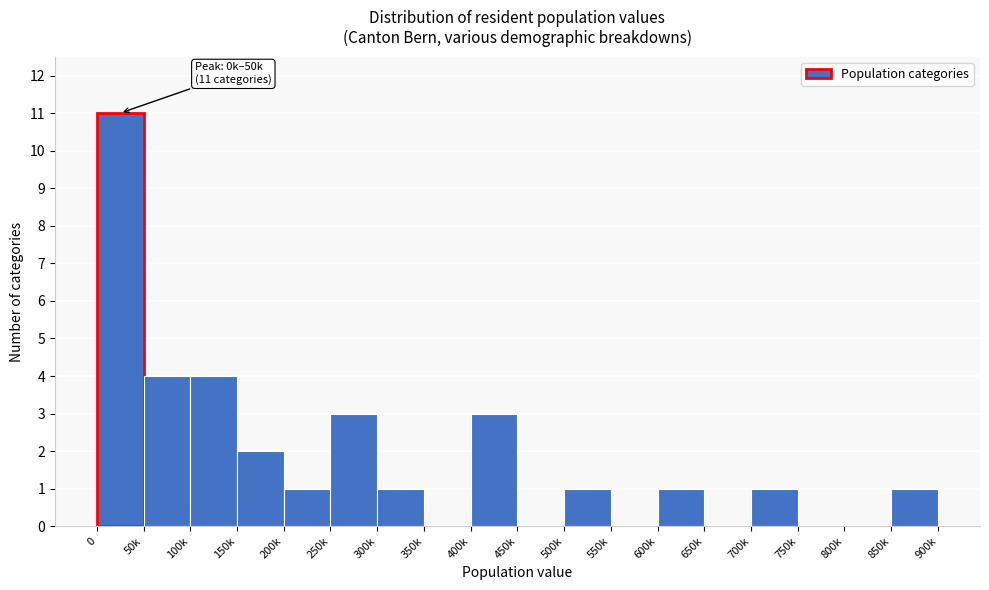

Reading left to right, extract all data points from this chart.

0=11	50k=4	100k=4	150k=2	200k=1	250k=3	300k=1	350k=0	400k=3	450k=0	500k=1	550k=0	600k=1	650k=0	700k=1	750k=0	800k=0	850k=1